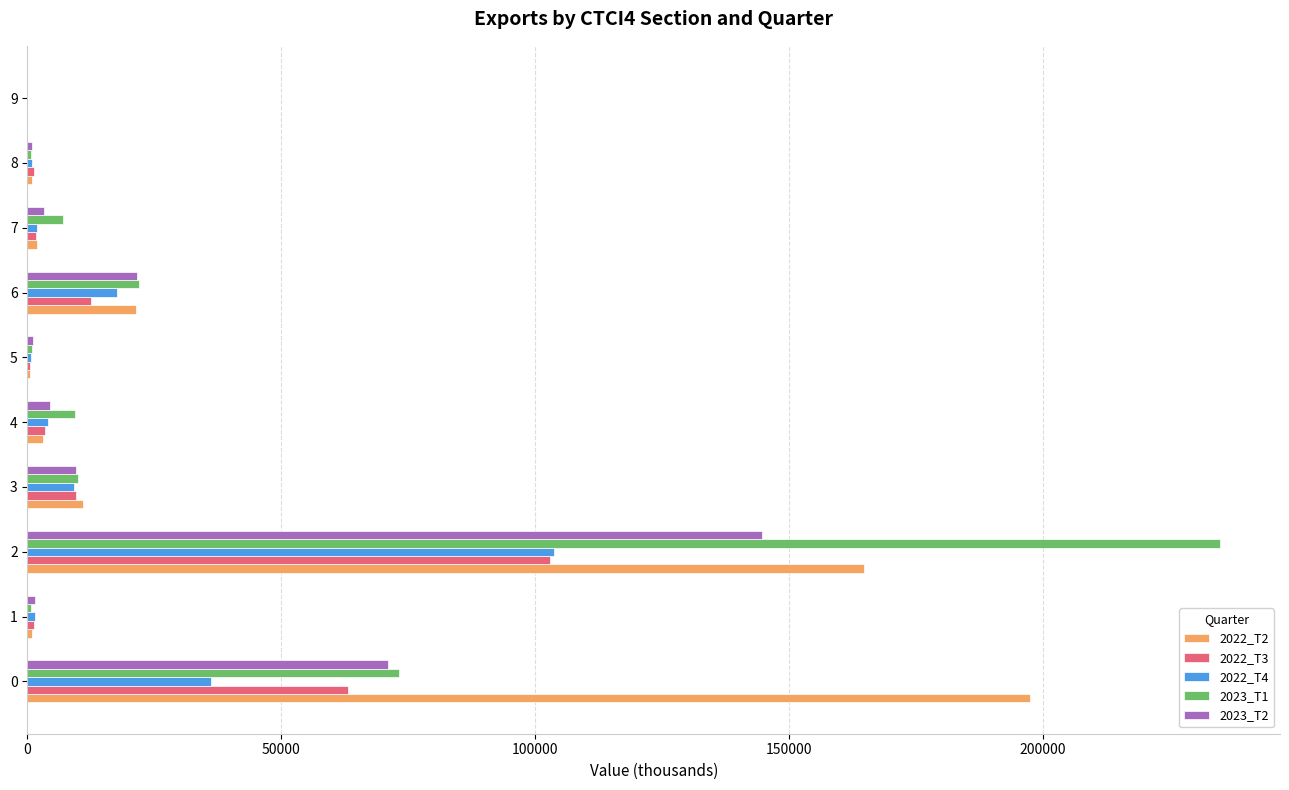

The value of 2022_T4 at 2 is 103732.7. True or false?

True